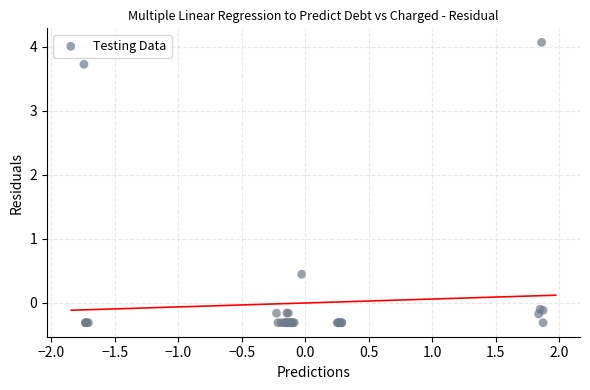

What Y value in the scatter plot is closest to 1?

0.4